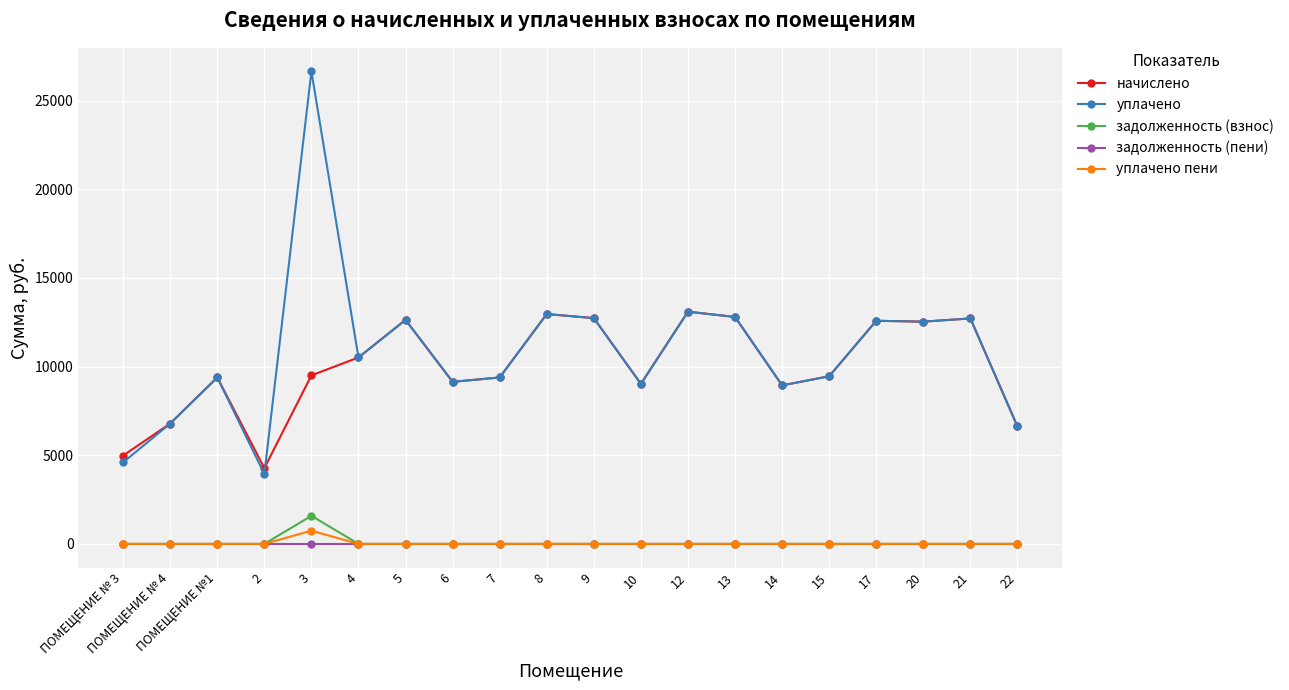

Which series has the widest spread of values?

уплачено